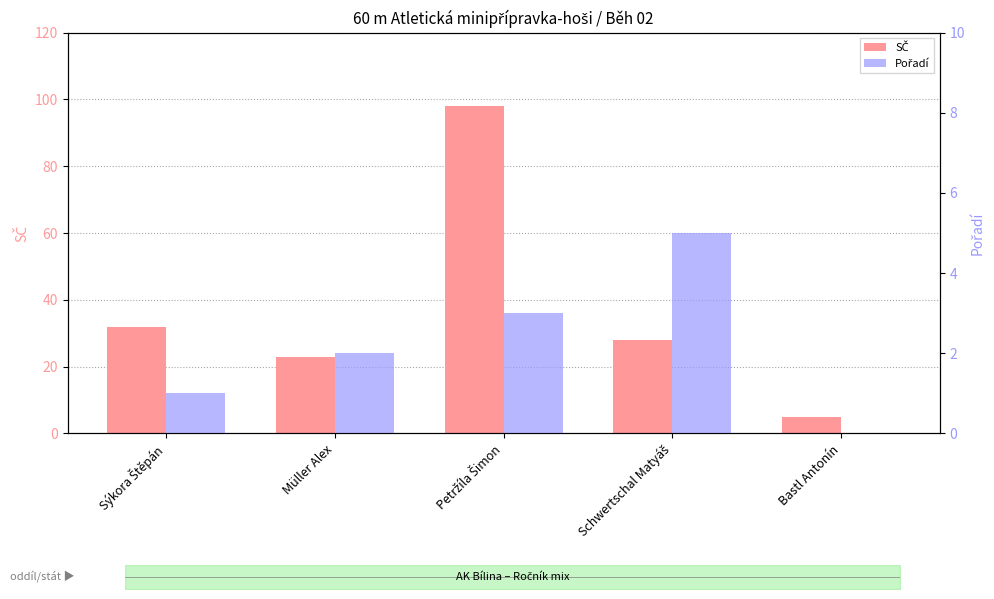

At Sýkora Štěpán, list the series in order from smallest to largest.

Pořadí, SČ